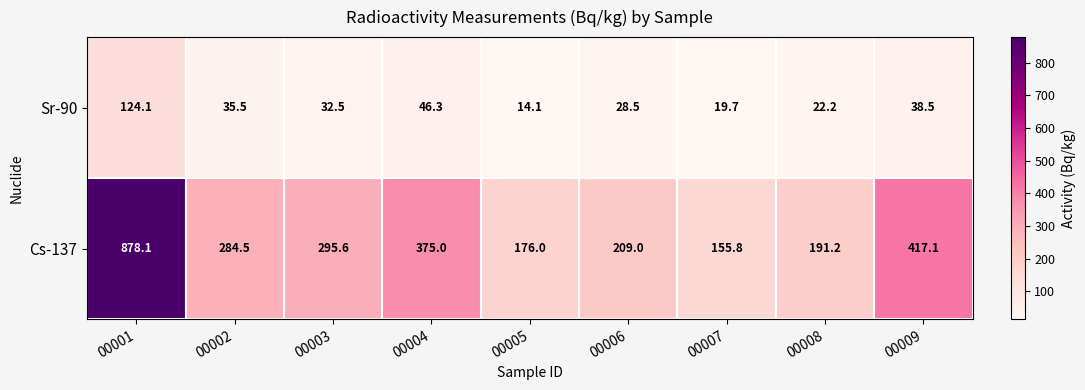

What is the highest value of the Sr-90 series?

124.1